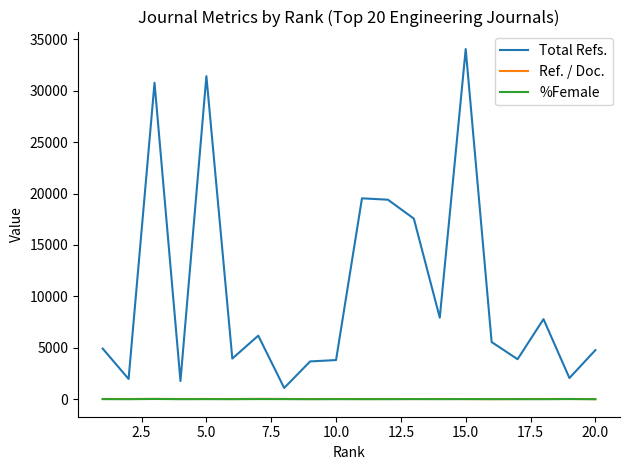

Which series has the widest spread of values?

Total Refs.